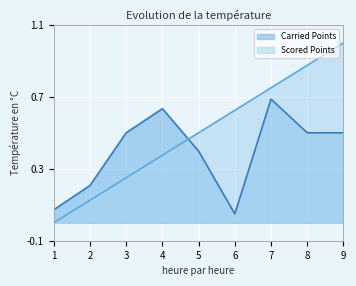

What is the value of the Scored Points point at the 5th from the left?

0.5